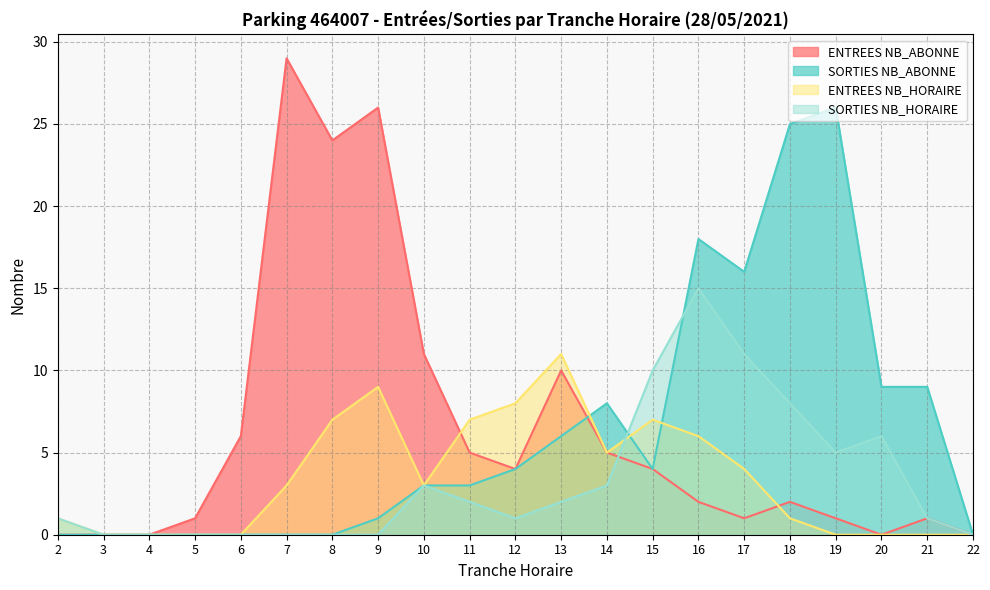

At how many categories does at least one series exceed 10?

9